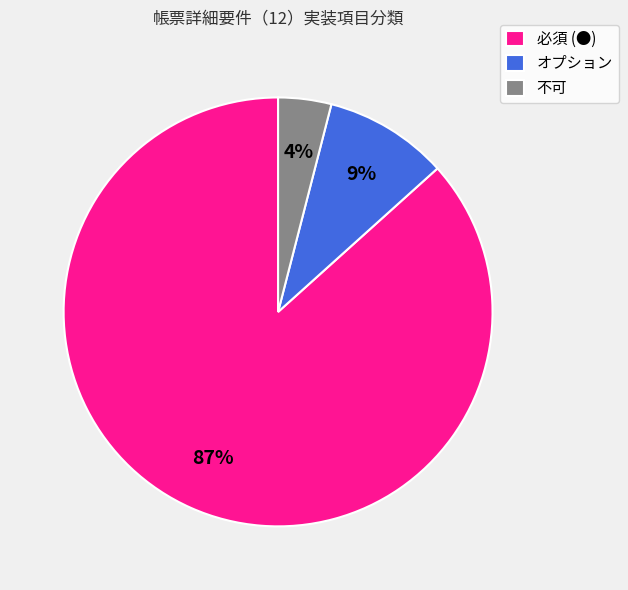

Count the number of slices in the pie.

3